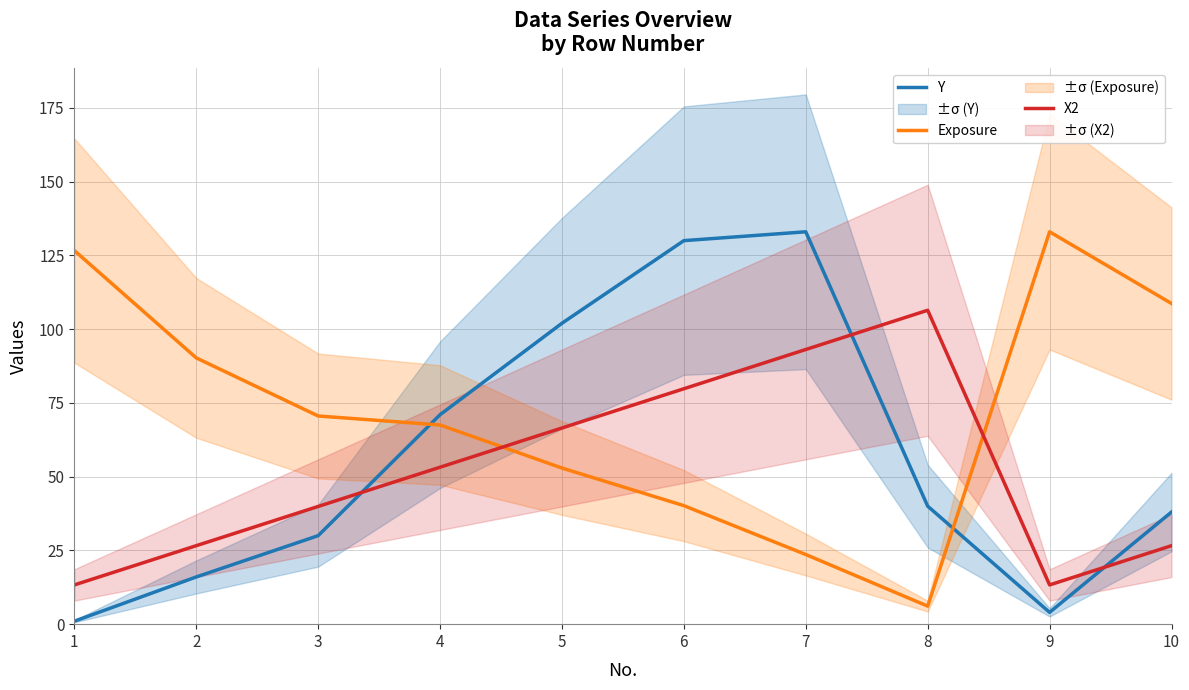

List the series in order of their overall mean, highest first.

Exposure, Y, X2